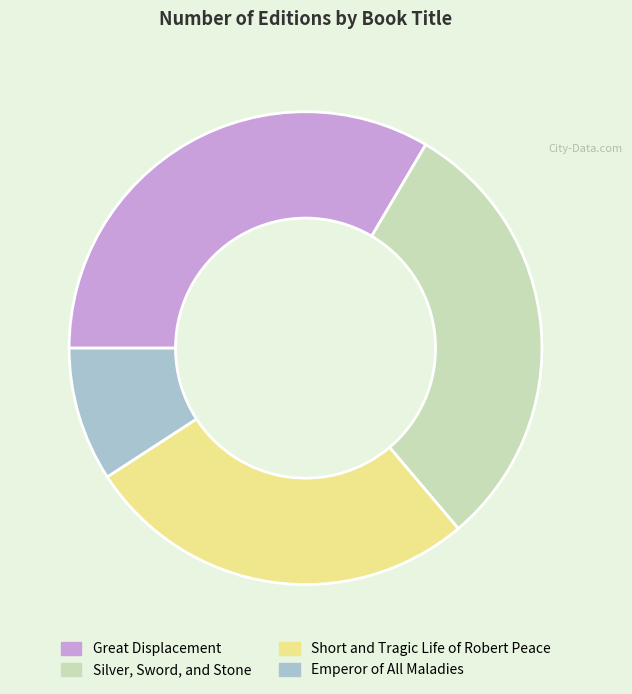

Combined, do Great Displacement and Silver, Sword, and Stone account for over 50%?

Yes